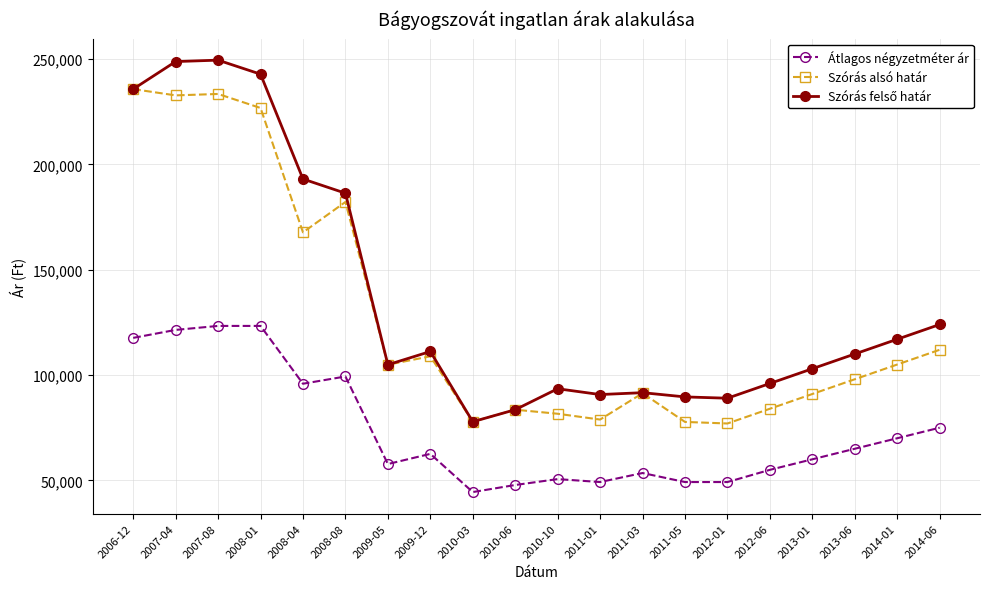

True or false: Szórás alsó határ has more than 1 points higher than both neighbors.

True